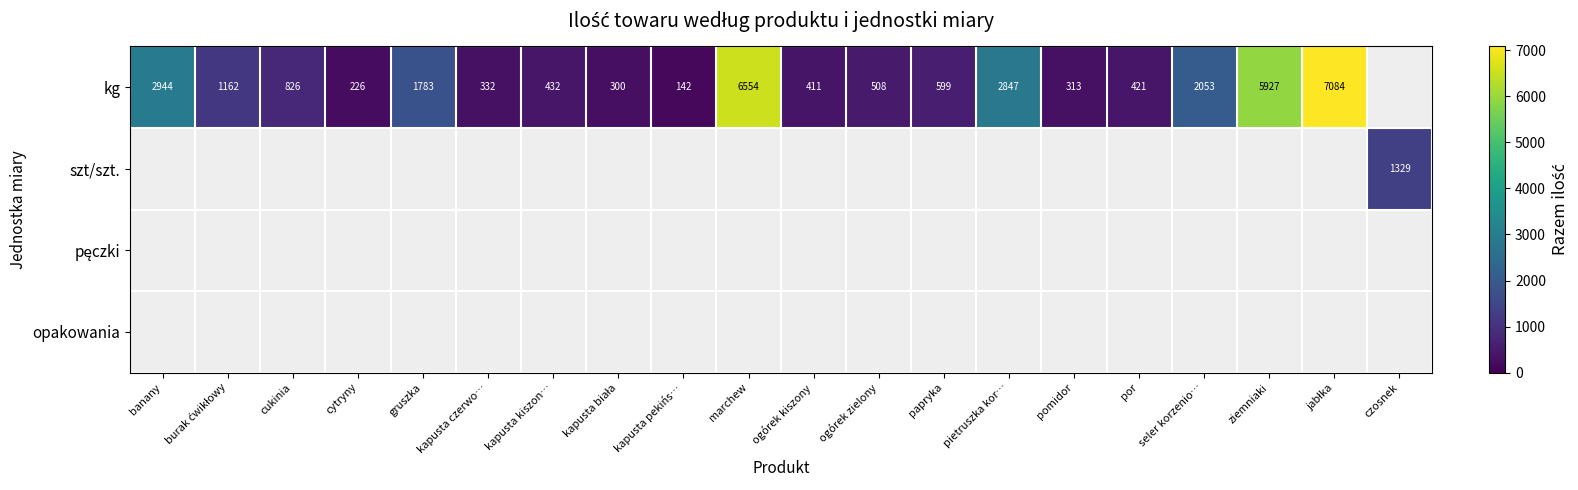

The value of szt/szt. at czosnek is 1978. True or false?

False